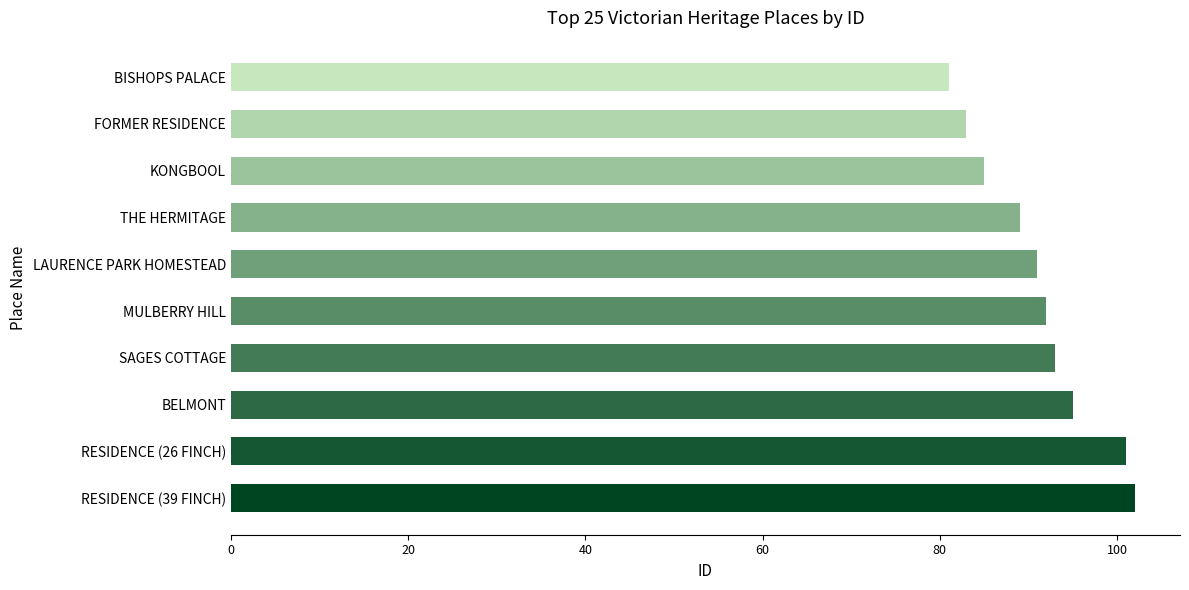

Does the chart contain any negative values?

No